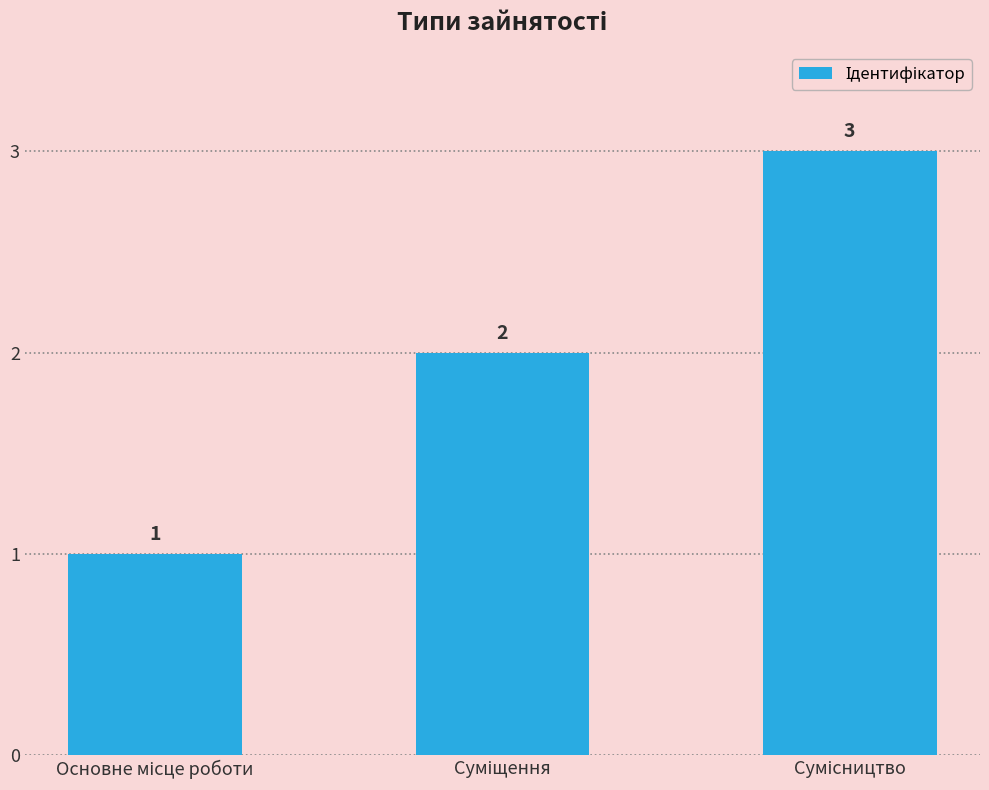

What is the maximum value shown in the chart?

3